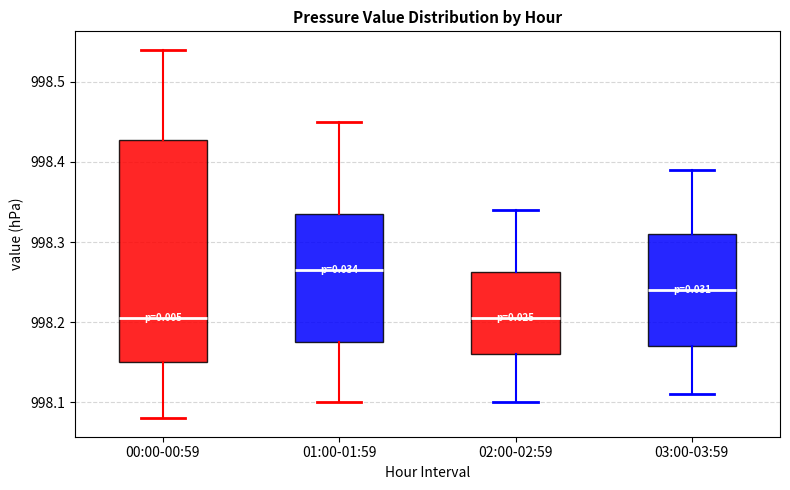

Where does the lower whisker of the box for 01:00-01:59 end on the y-axis? The values are not printed on the chart, so give them approximately, as read against the axis.

998.10